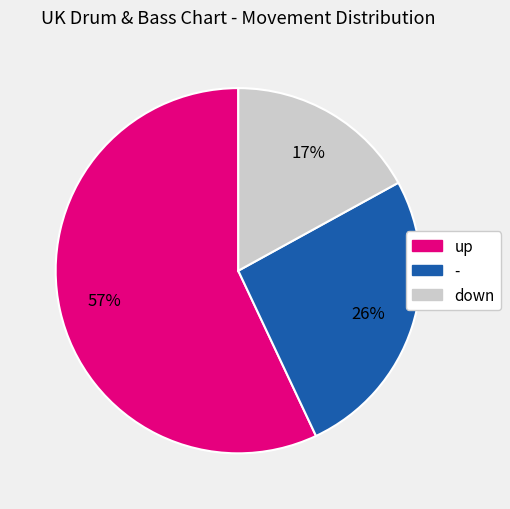

To the nearest percent, what percentage of the pie is -?

26%